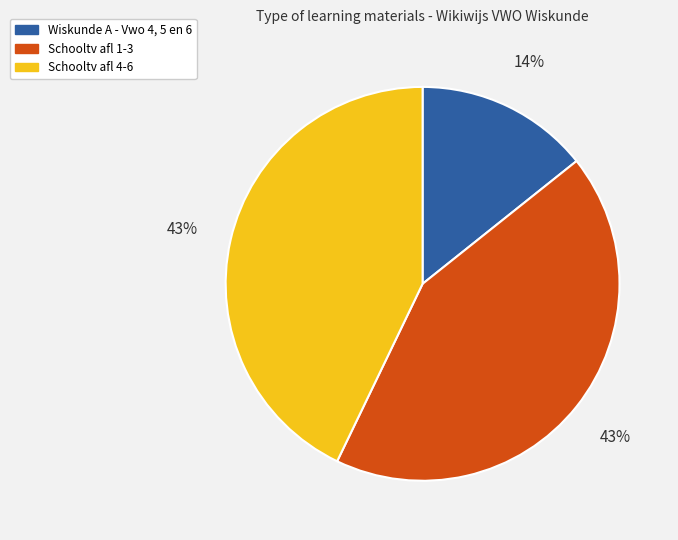

Is there a majority slice in this chart?

No